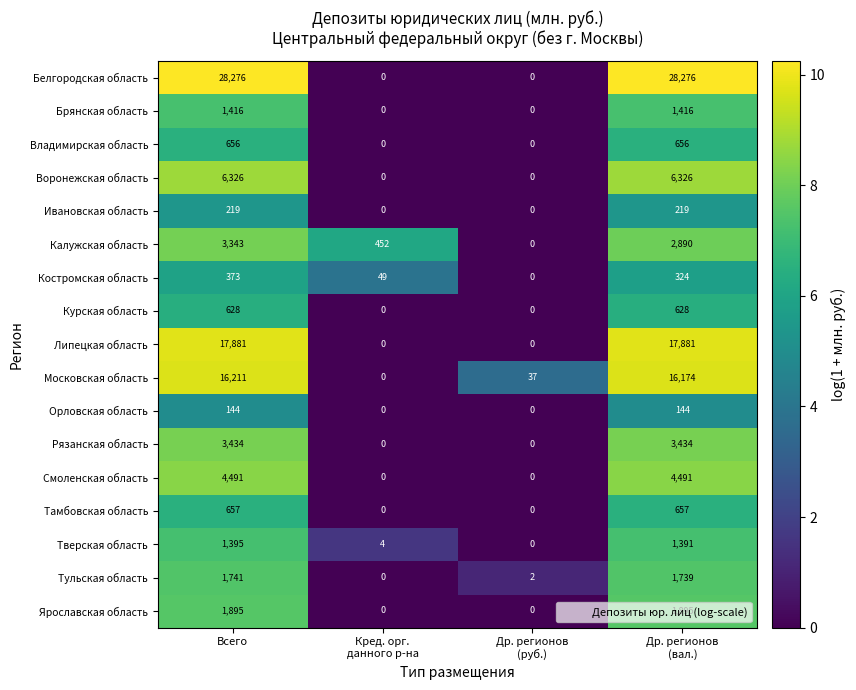

What is the difference between the highest and lowest values at Всего?

28132